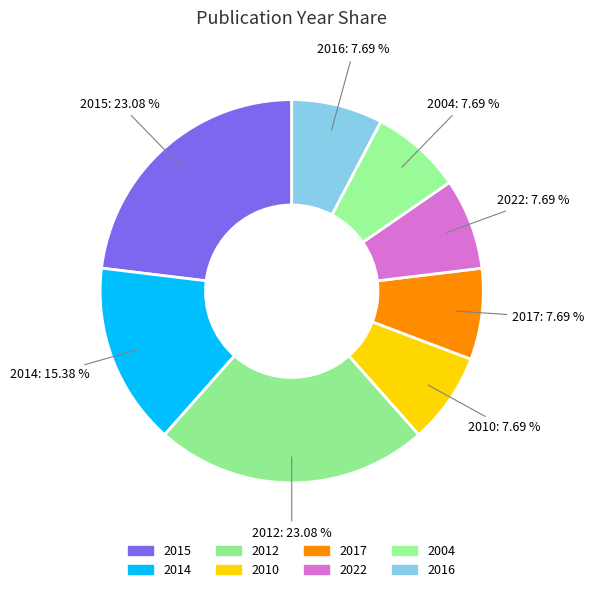

What percentage do 2010 and 2012 together represent?

30.8%